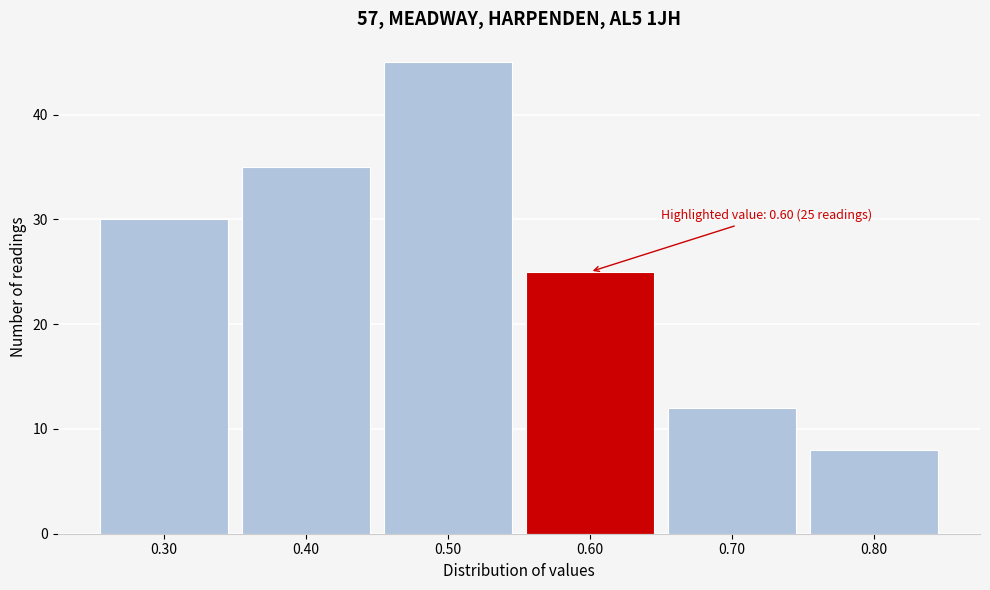

Which range on the x-axis has the tallest bar?

0.45 to 0.55